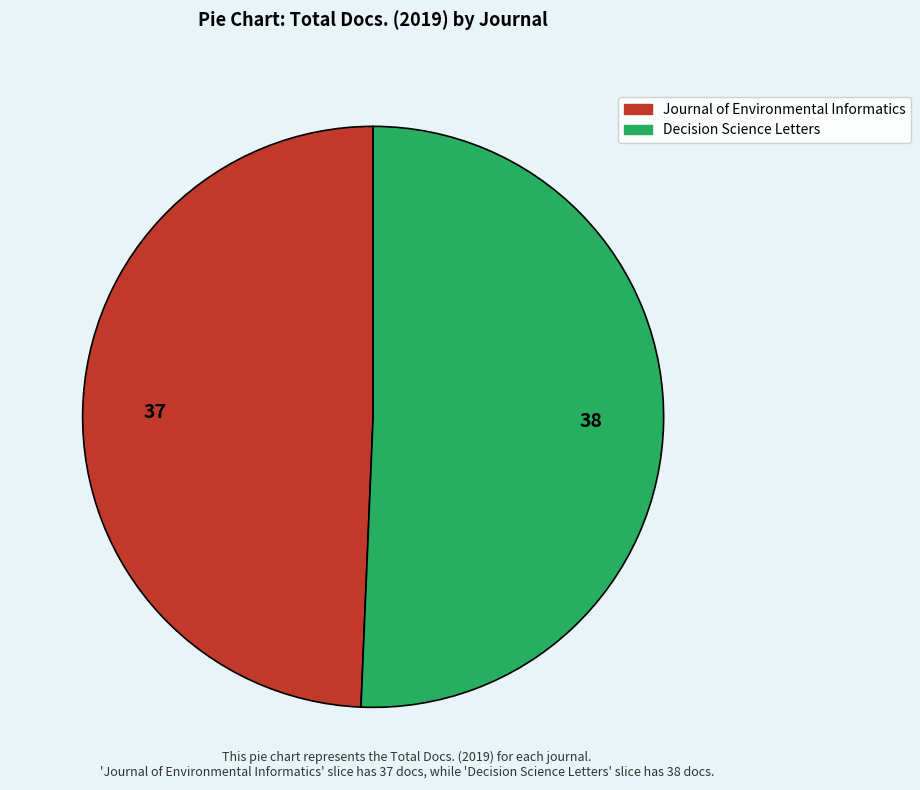

True or false: Decision Science Letters accounts for 51% of the total.

True